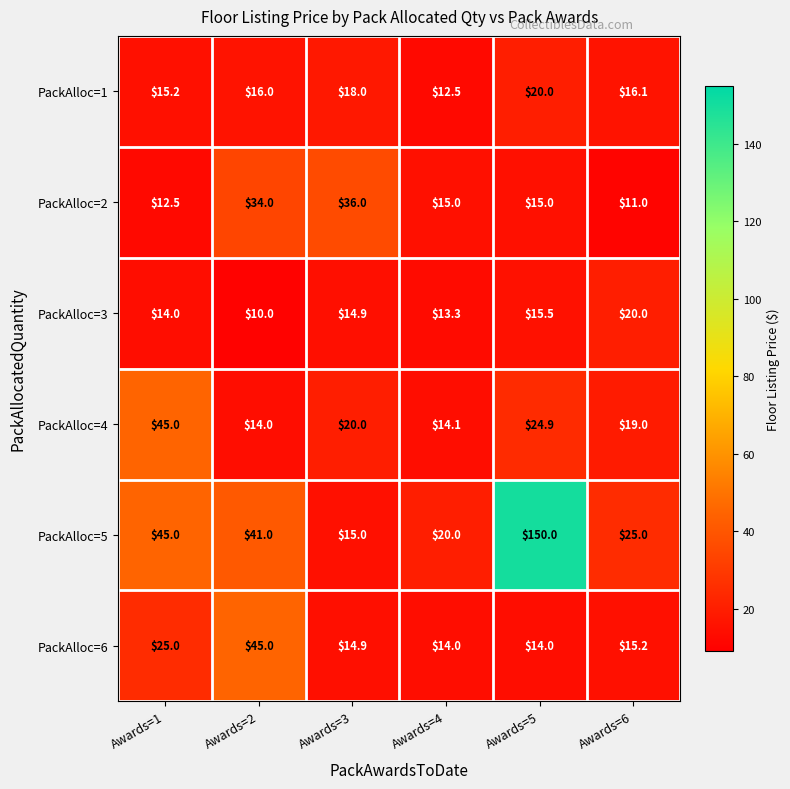

The PackAlloc=5 series shows 20.0 at Awards=4. True or false?

True